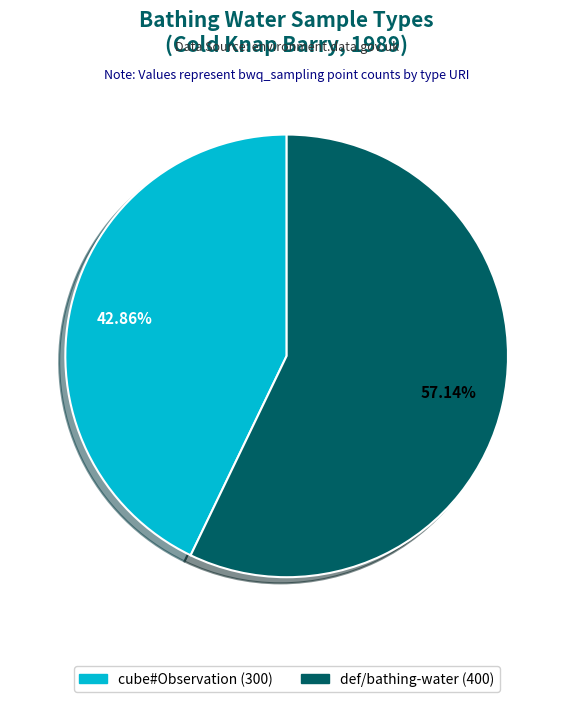

Does any single category account for the majority?

Yes